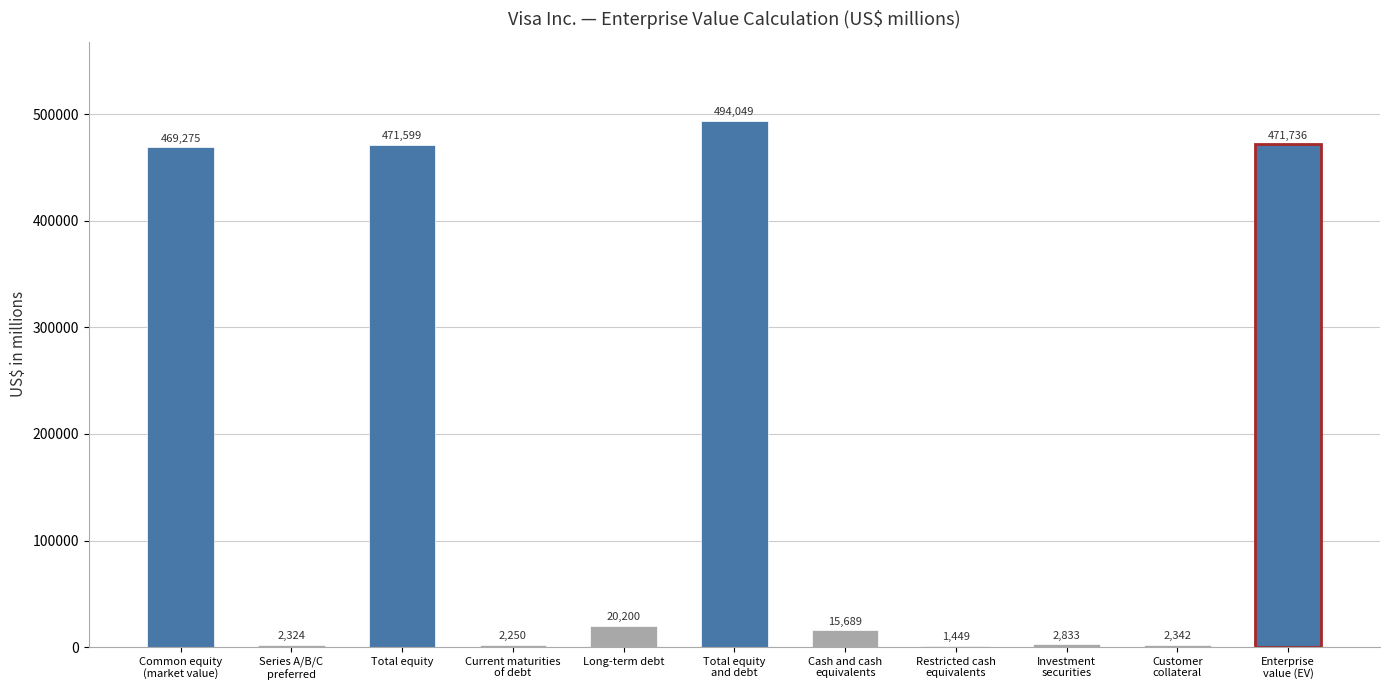

What is the label of the 8th bar from the left?

Restricted cash
equivalents